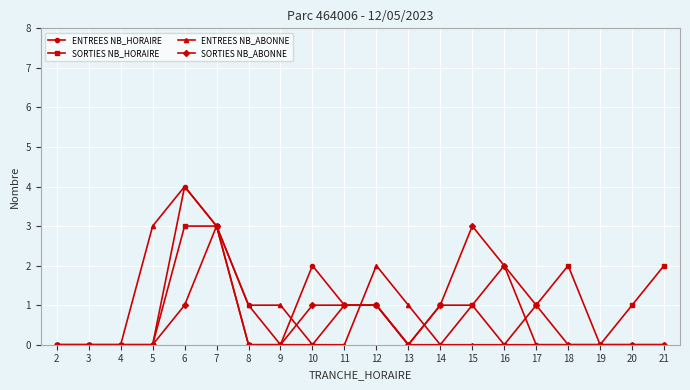

How many lines are shown in the chart?

4